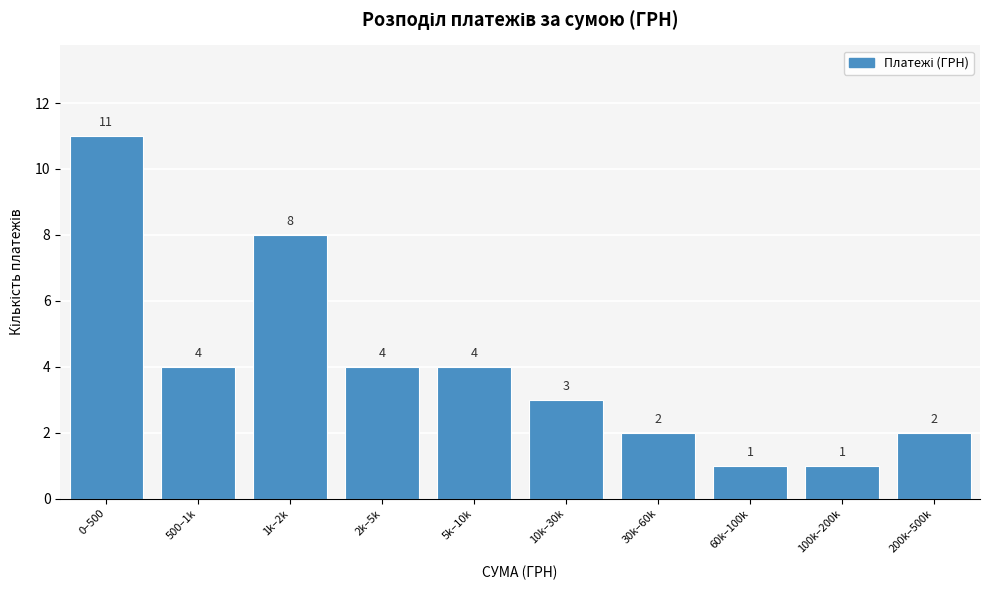

Reading left to right, extract all data points from this chart.

0–500=11	500–1k=4	1k–2k=8	2k–5k=4	5k–10k=4	10k–30k=3	30k–60k=2	60k–100k=1	100k–200k=1	200k–500k=2